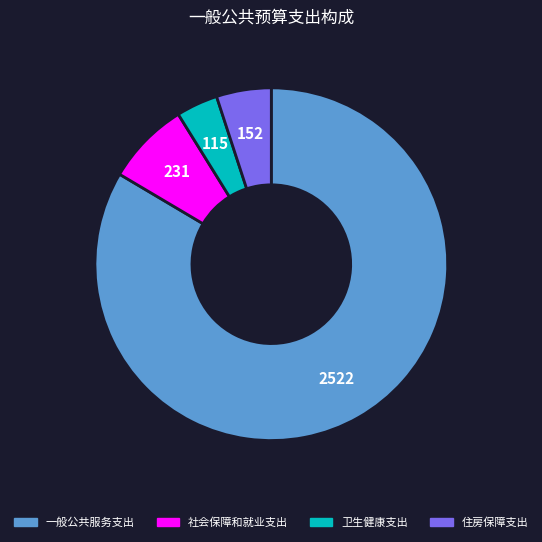

Count the number of slices in the pie.

4